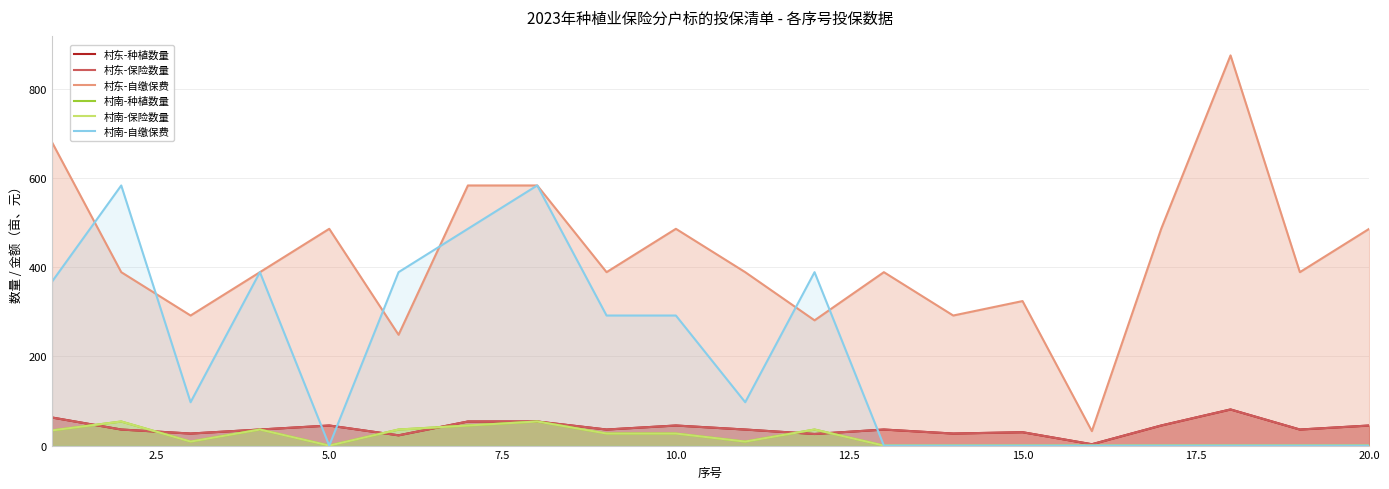

Which series has the widest spread of values?

村东-自缴保费